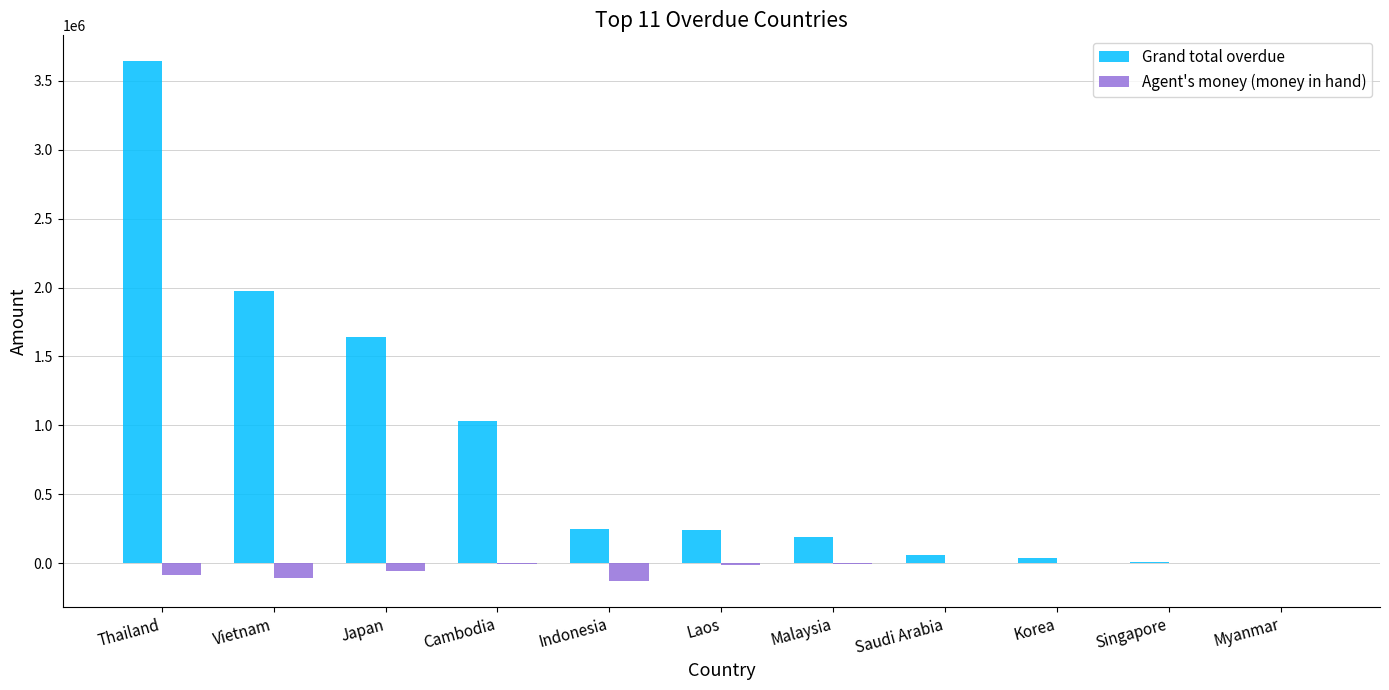

How many groups of bars are there?

11